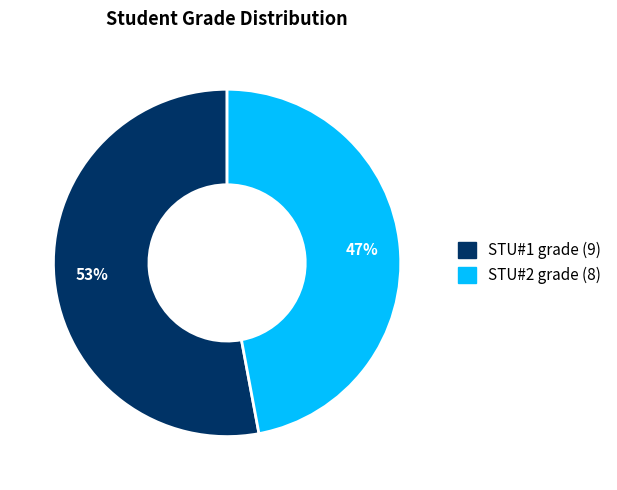

Rank the categories by value from lowest to highest.

STU#2 grade (8), STU#1 grade (9)